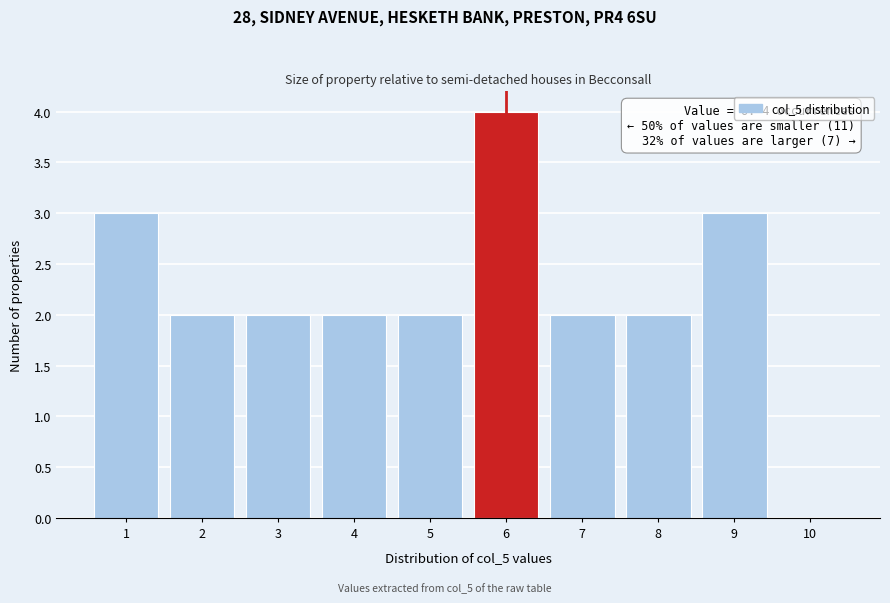

Over which range of the x-axis is the bar tallest?

5.5 to 6.5